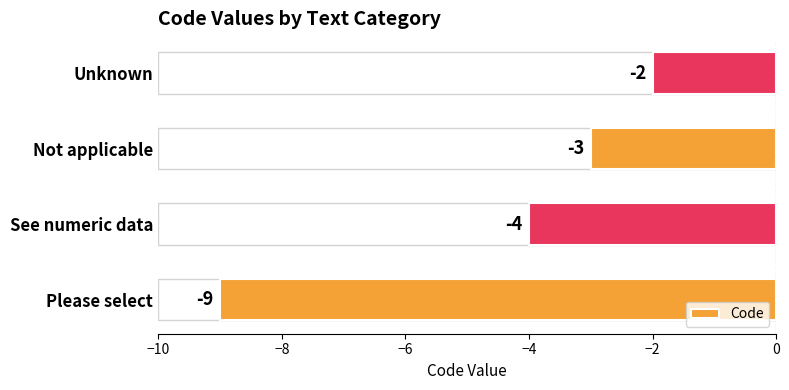

How many values are between -4 and -2?

3